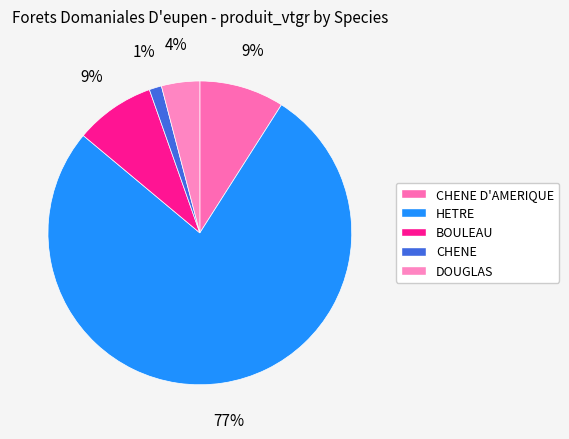

What is the majority slice?

HETRE